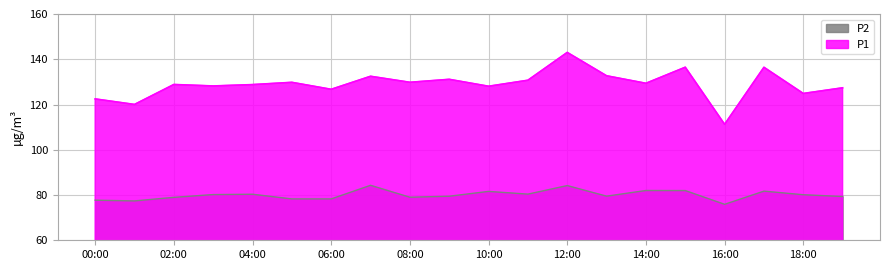

At which category is the sum across all series the highest?

12:00